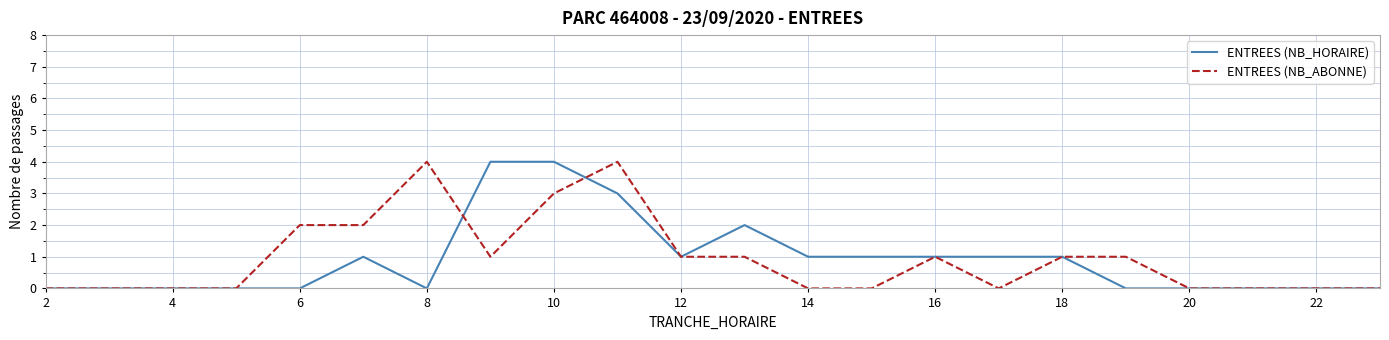

What is the maximum value shown in the chart?

4